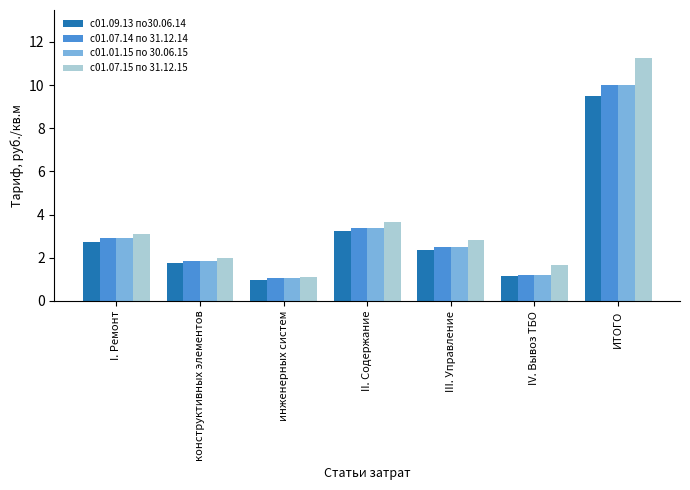

What is the average value of the с01.09.13 по30.06.14 series?

3.1